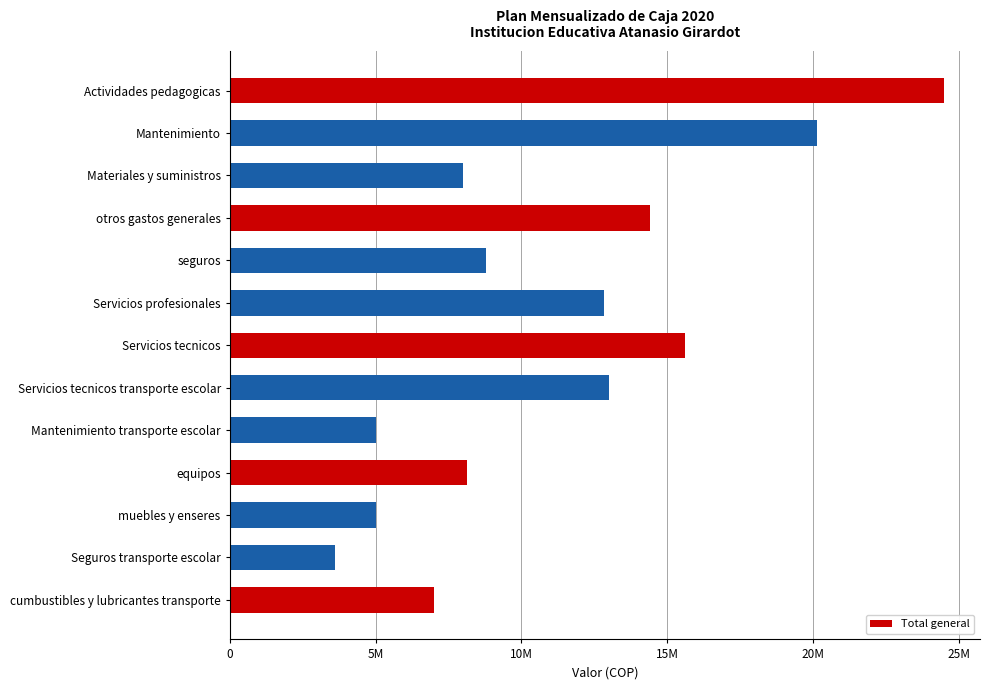

Does the chart contain any negative values?

No